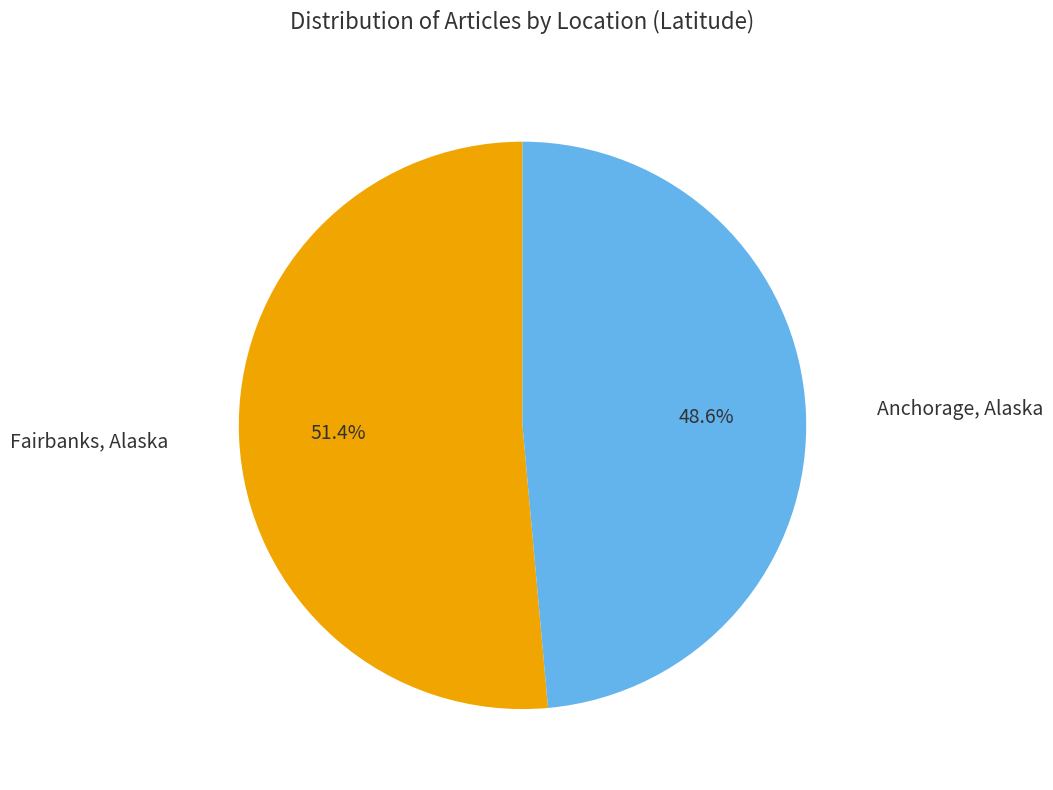

How many slices are in this pie chart?

2